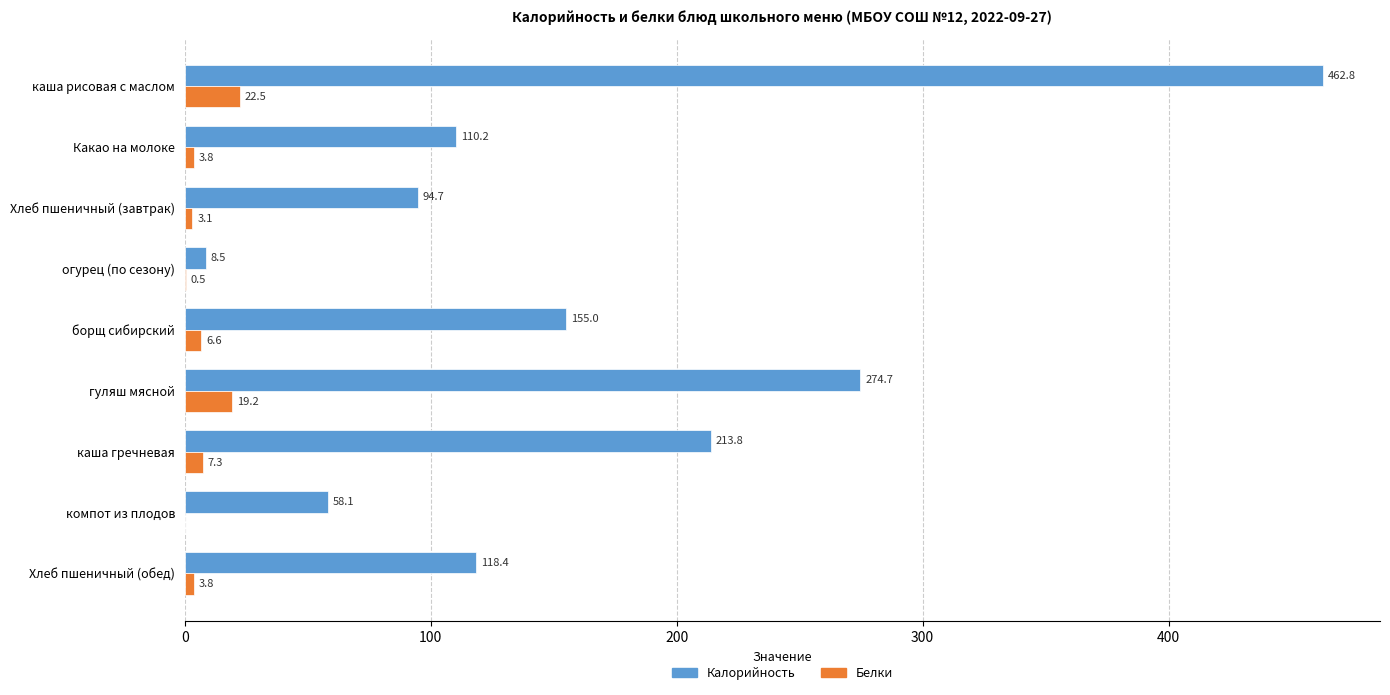

Which series changed the most between каша рисовая с маслом and Хлеб пшеничный (обед)?

Калорийность